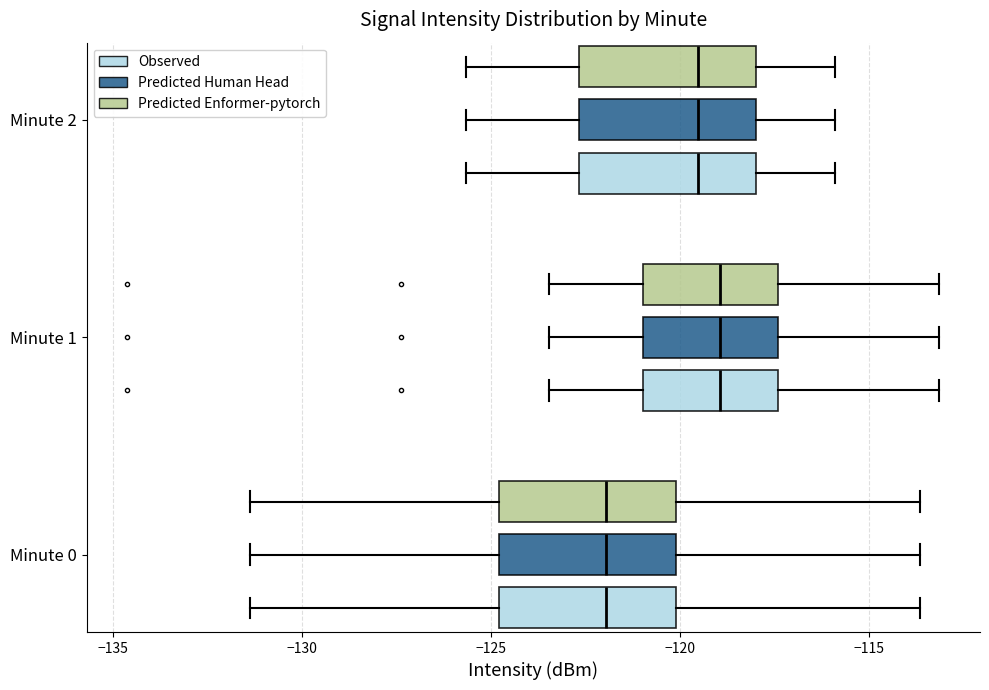

Reading bottom to top, transcribe this box plot: for each box, give where its median line is, the range the box spans, and where its two whiskers end, as read against the x-axis. The values are not printed on the chart, so give them approximately, as read against the axis.

Minute 0 (Observed): median -122.0, box -125.0 to -120.0, whiskers -131.5 to -113.5
Minute 0 (Predicted Human Head): median -122.0, box -125.0 to -120.0, whiskers -131.5 to -113.5
Minute 0 (Predicted Enformer-pytorch): median -122.0, box -125.0 to -120.0, whiskers -131.5 to -113.5
Minute 1 (Observed): median -119.0, box -121.0 to -117.5, whiskers -123.5 to -113.0
Minute 1 (Predicted Human Head): median -119.0, box -121.0 to -117.5, whiskers -123.5 to -113.0
Minute 1 (Predicted Enformer-pytorch): median -119.0, box -121.0 to -117.5, whiskers -123.5 to -113.0
Minute 2 (Observed): median -119.5, box -122.5 to -118.0, whiskers -125.5 to -116.0
Minute 2 (Predicted Human Head): median -119.5, box -122.5 to -118.0, whiskers -125.5 to -116.0
Minute 2 (Predicted Enformer-pytorch): median -119.5, box -122.5 to -118.0, whiskers -125.5 to -116.0